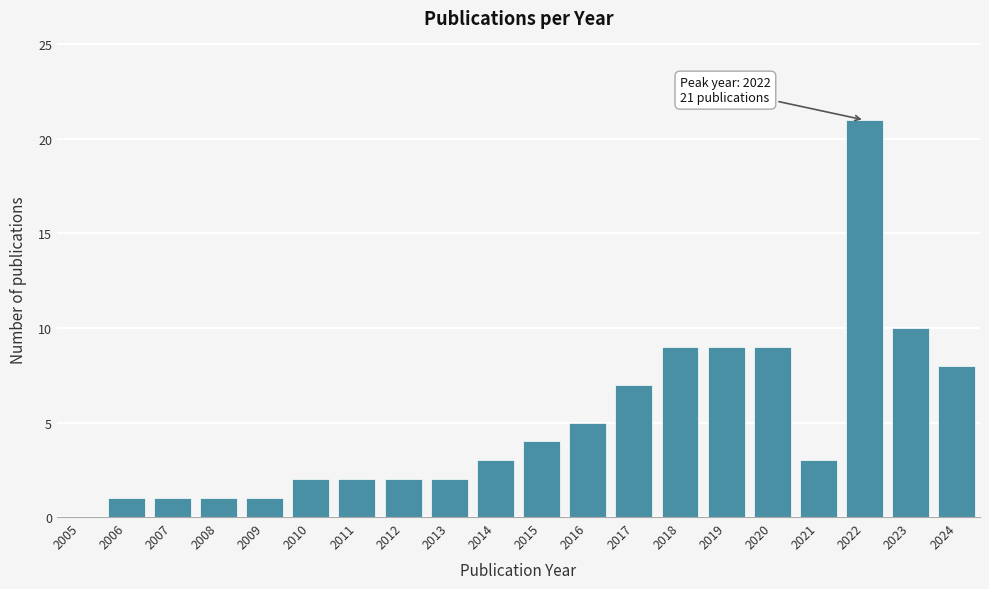

Reading right to left, list all the values displayed in this chart.

2024=8	2023=10	2022=21	2021=3	2020=9	2019=9	2018=9	2017=7	2016=5	2015=4	2014=3	2013=2	2012=2	2011=2	2010=2	2009=1	2008=1	2007=1	2006=1	2005=0